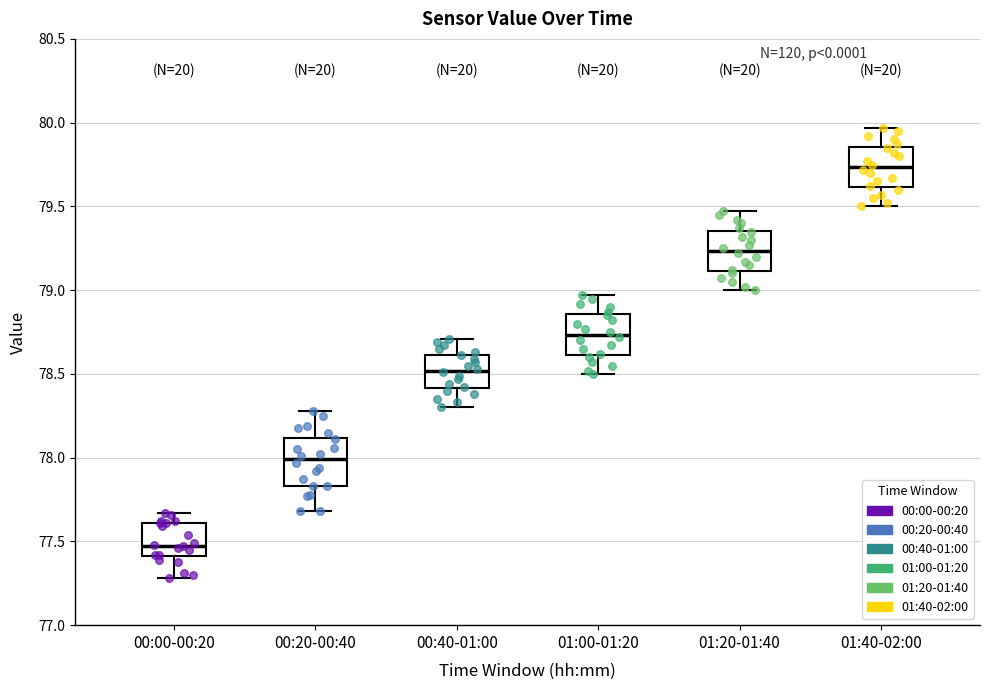

Reading left to right, transcribe this box plot: for each box, give where its median line is, the range the box spans, and where its two whiskers end, as read against the y-axis. The values are not printed on the chart, so give them approximately, as read against the axis.

00:00-00:20: median 77.50, box 77.40 to 77.60, whiskers 77.30 to 77.65
00:20-00:40: median 78.00, box 77.85 to 78.10, whiskers 77.70 to 78.30
00:40-01:00: median 78.50, box 78.40 to 78.60, whiskers 78.30 to 78.70
01:00-01:20: median 78.75, box 78.60 to 78.85, whiskers 78.50 to 78.95
01:20-01:40: median 79.25, box 79.10 to 79.35, whiskers 79.00 to 79.45
01:40-02:00: median 79.75, box 79.60 to 79.85, whiskers 79.50 to 79.95